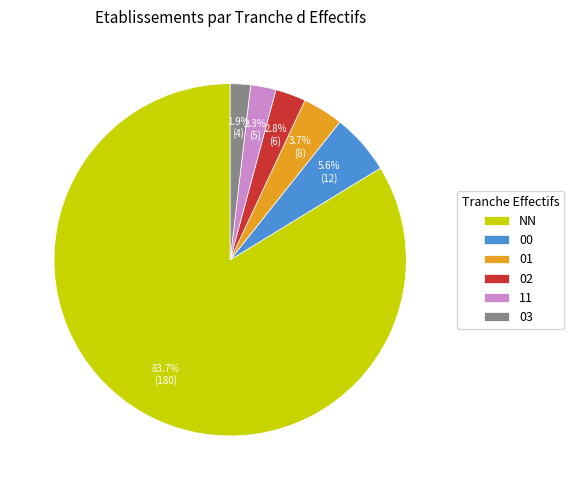

What percentage do 03 and 02 together represent?

4.7%